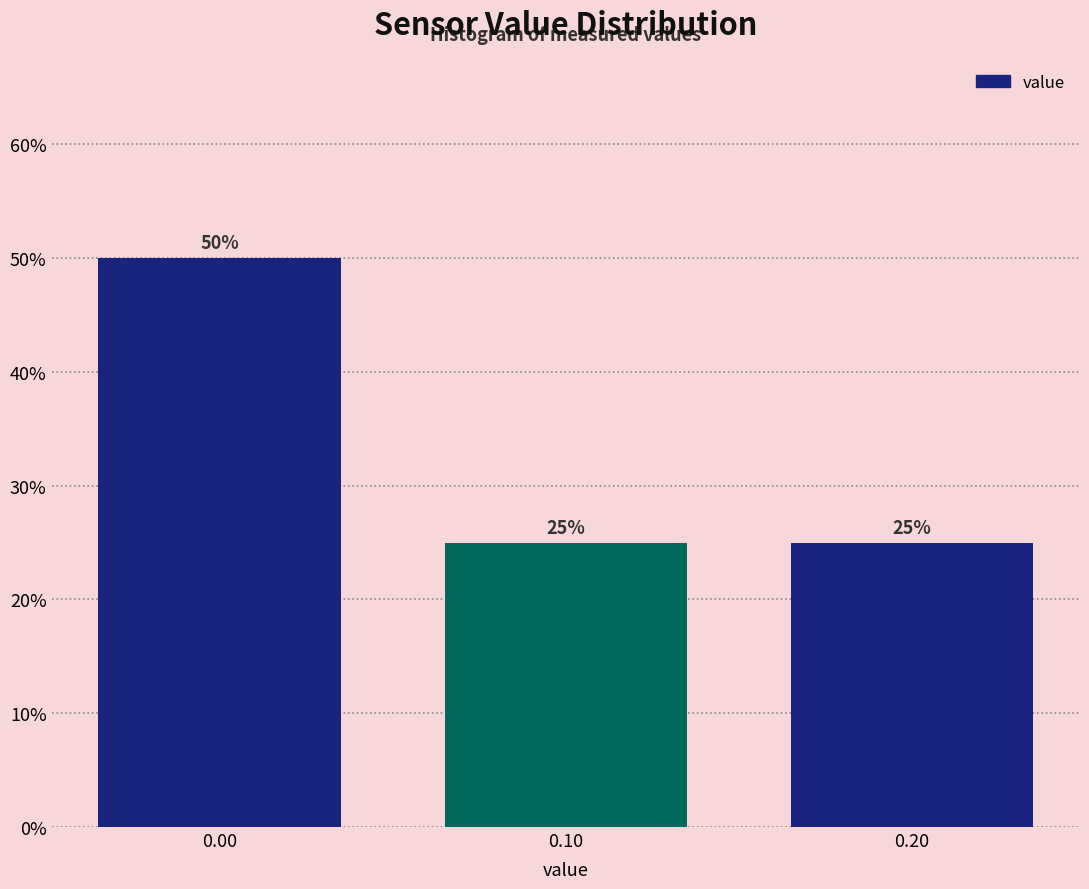

How tall is the bar that spans -0.05 to 0.05 on the x-axis?

50